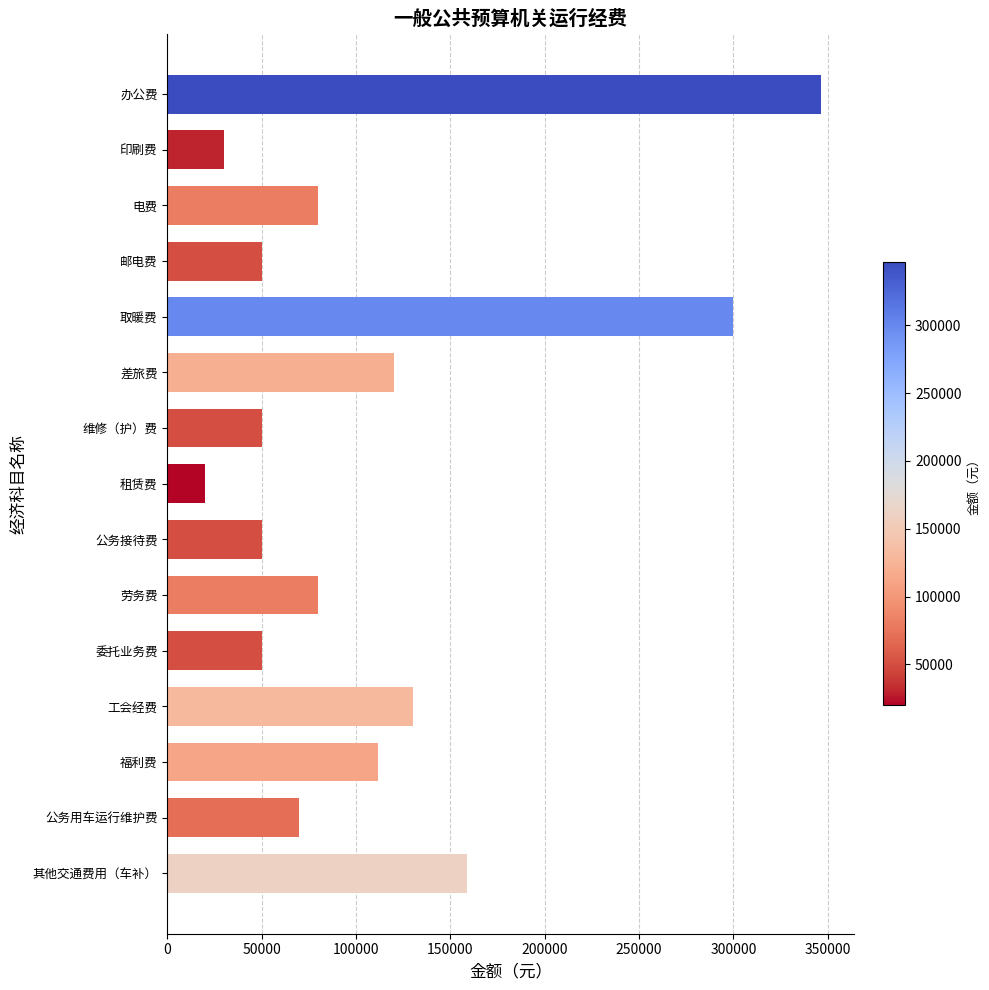

What is the difference between the maximum and minimum values?

326400.0